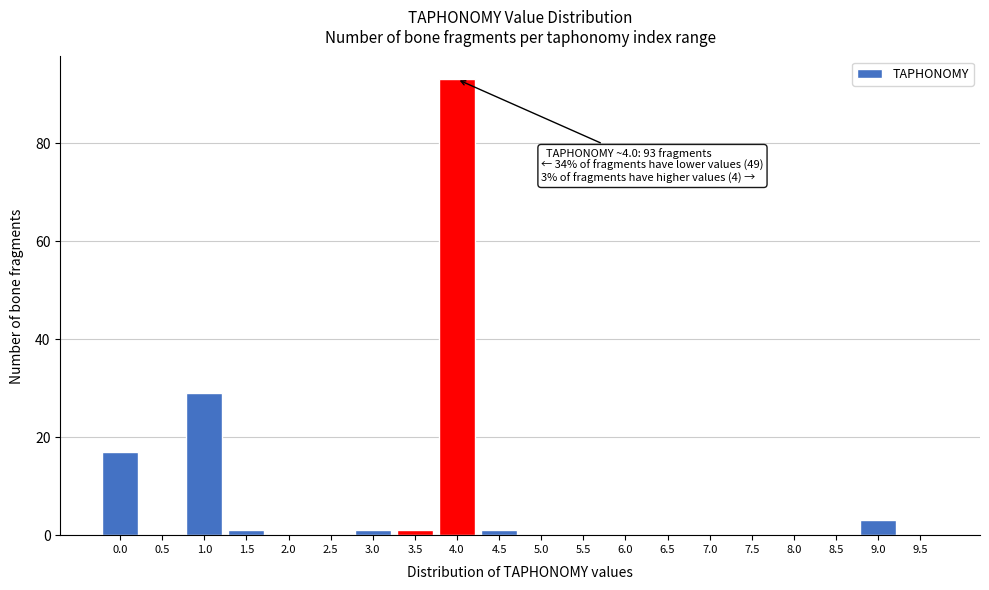

Reading left to right, list all the values displayed in this chart.

0.0=17	0.5=0	1.0=29	1.5=1	2.0=0	2.5=0	3.0=1	3.5=1	4.0=93	4.5=1	5.0=0	5.5=0	6.0=0	6.5=0	7.0=0	7.5=0	8.0=0	8.5=0	9.0=3	9.5=0